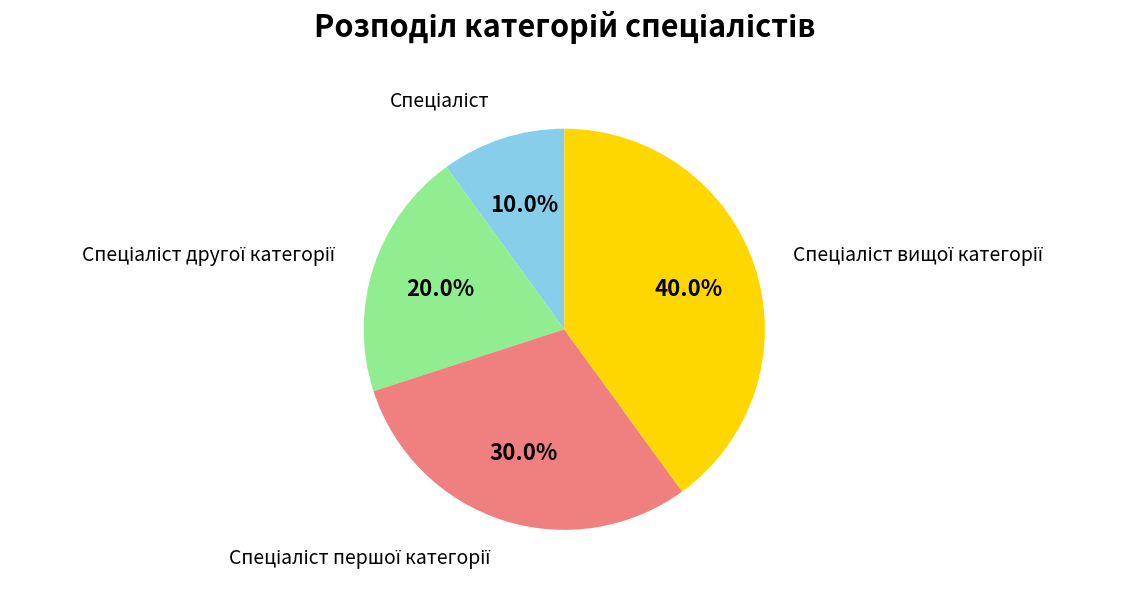

Is there any slice that represents more than half of the pie?

No